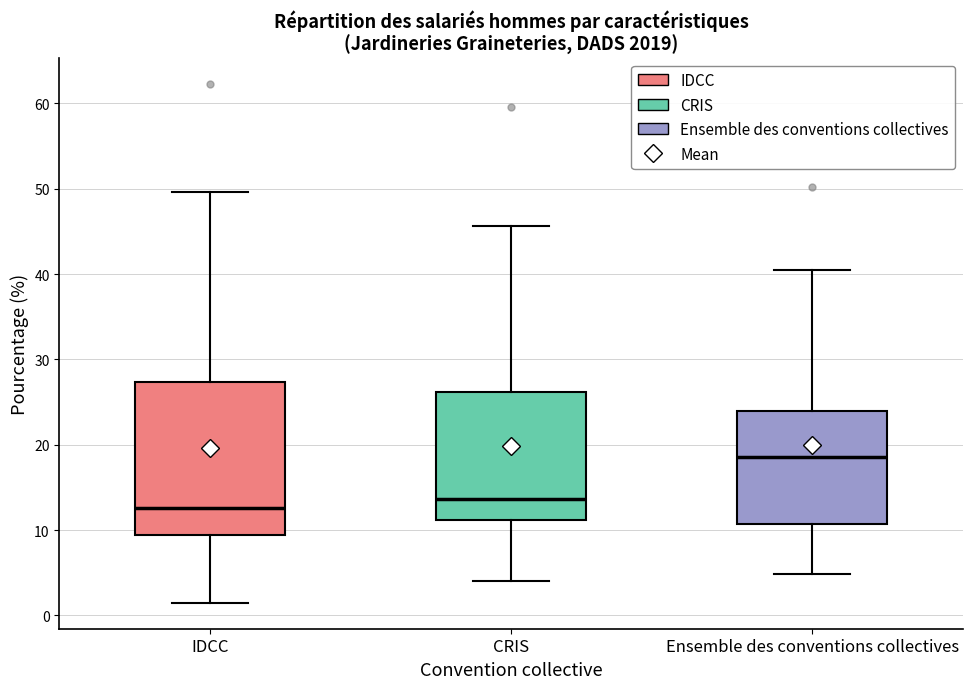

Where does the median line of the box for CRIS sit on the y-axis? The values are not printed on the chart, so give them approximately, as read against the axis.

14